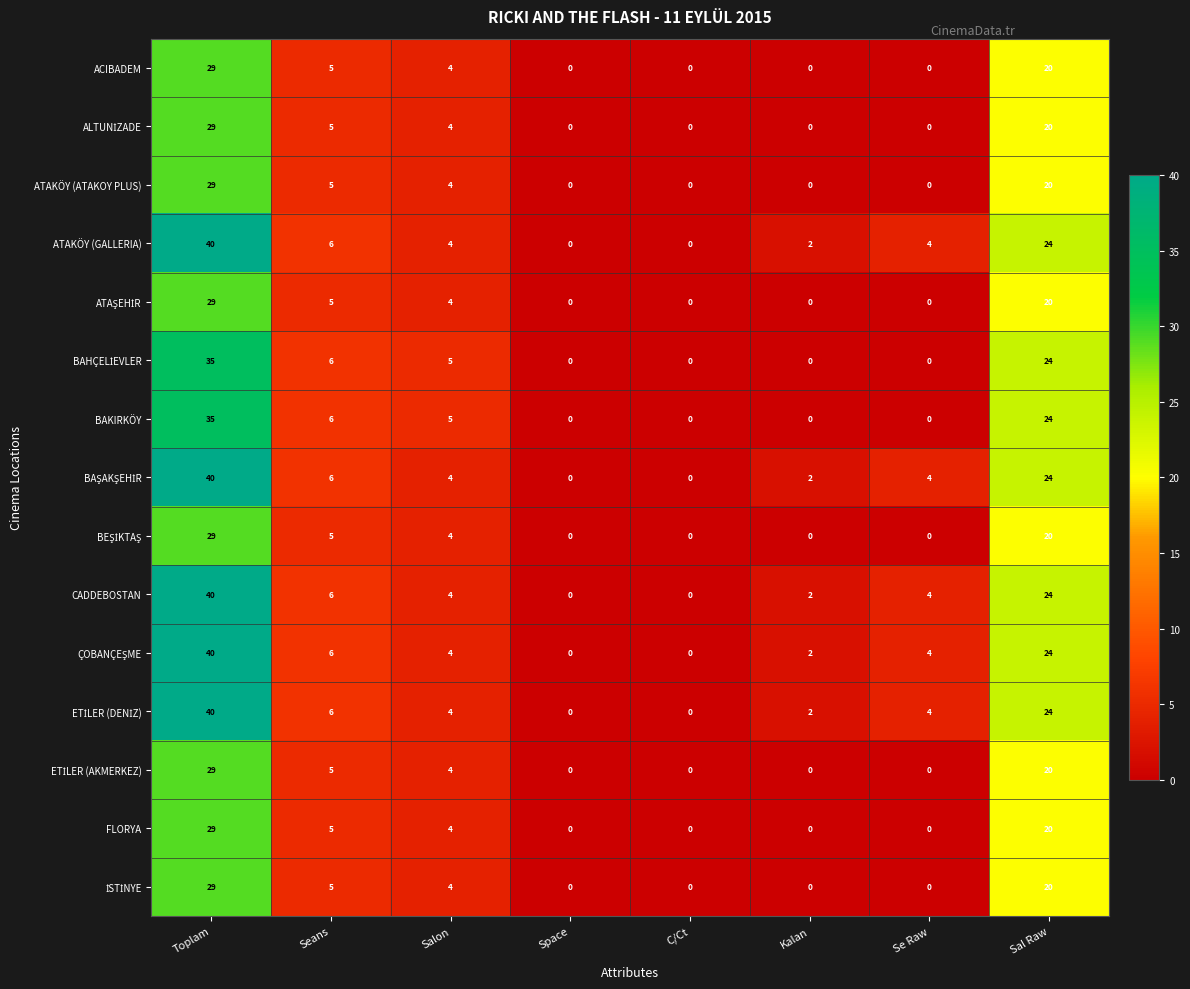

At which category is the sum across all series the highest?

Toplam